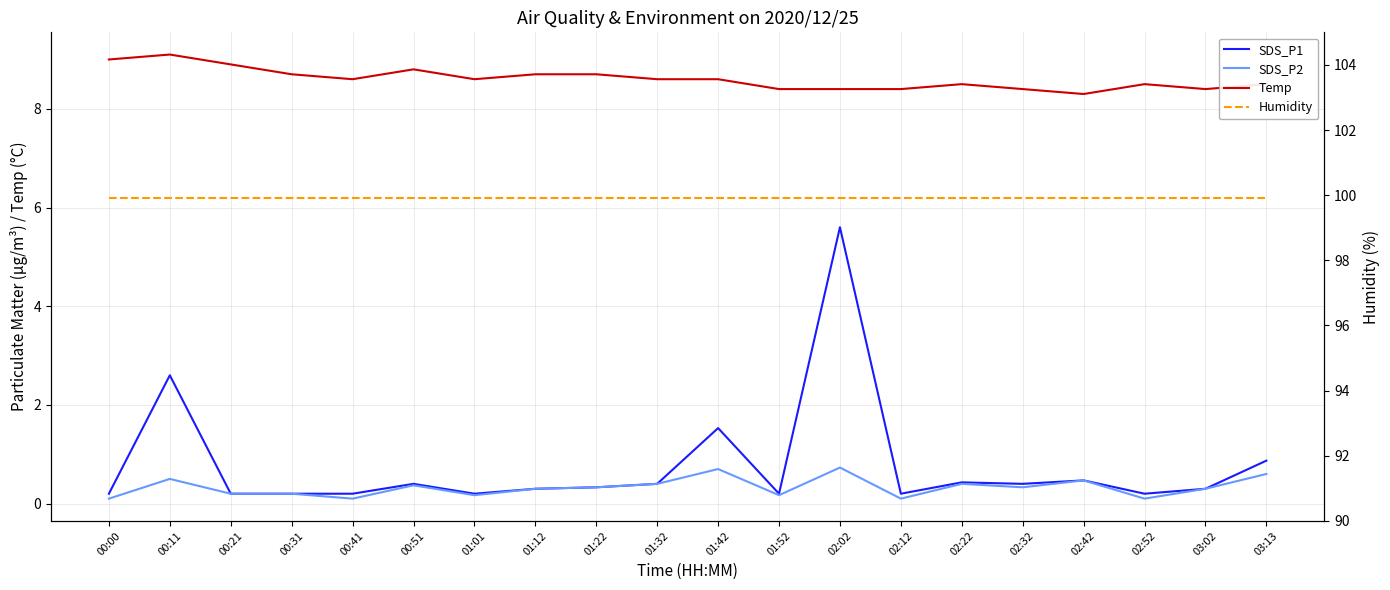

Is this an area chart (filled region under the line)?

No